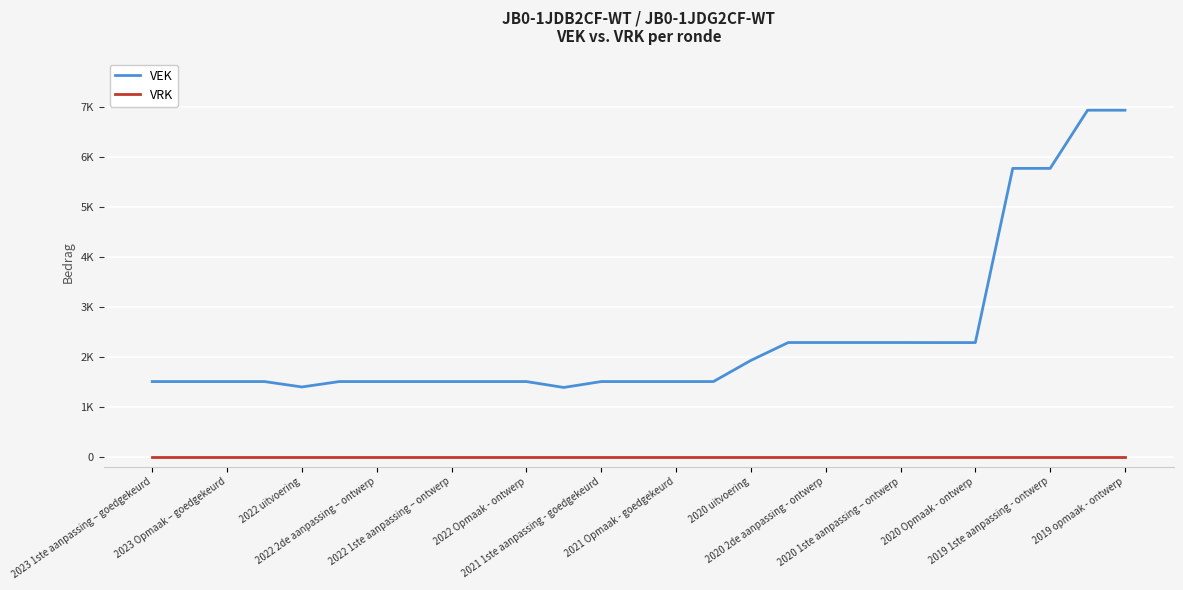

What are all the series names shown in the legend?

VEK, VRK